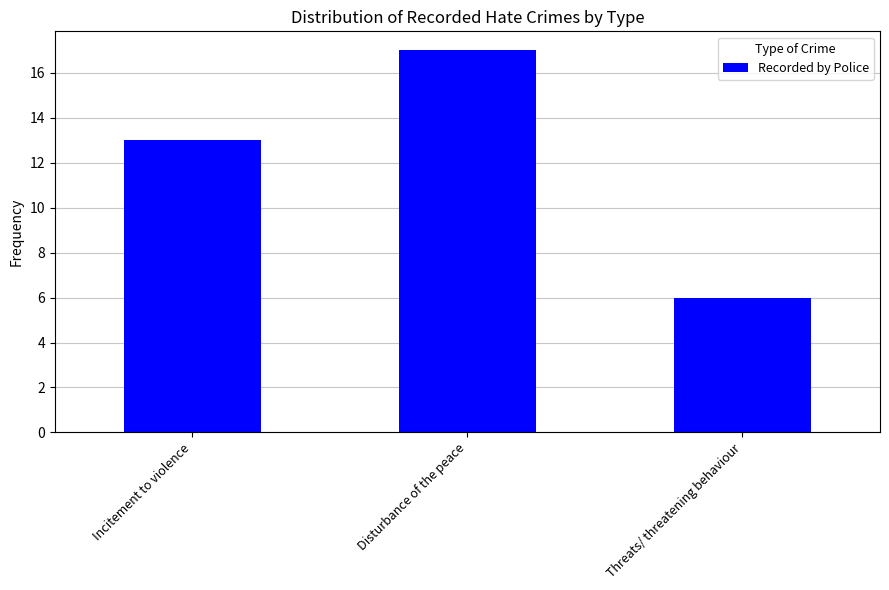

Rank the categories by value from highest to lowest.

Disturbance of the peace, Incitement to violence, Threats/ threatening behaviour